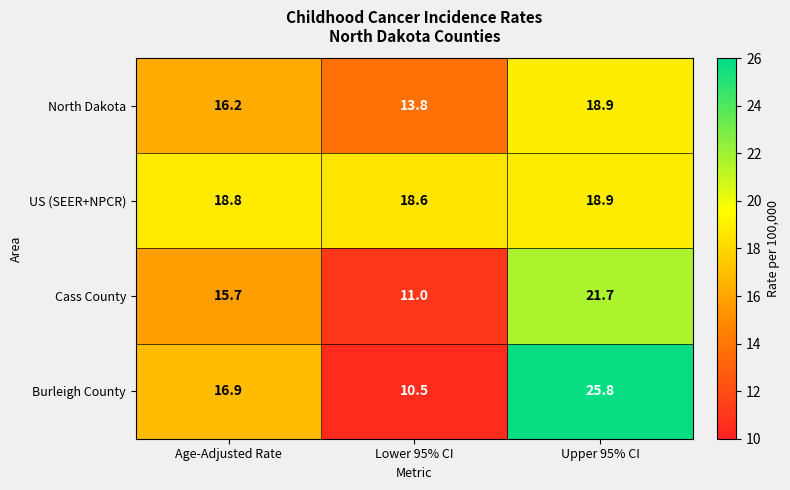

Reading left to right, transcribe all the data shown in this chart.

North Dakota: Age-Adjusted Rate=16.2	Lower 95% CI=13.8	Upper 95% CI=18.9
US (SEER+NPCR): Age-Adjusted Rate=18.8	Lower 95% CI=18.6	Upper 95% CI=18.9
Cass County: Age-Adjusted Rate=15.7	Lower 95% CI=11.0	Upper 95% CI=21.7
Burleigh County: Age-Adjusted Rate=16.9	Lower 95% CI=10.5	Upper 95% CI=25.8